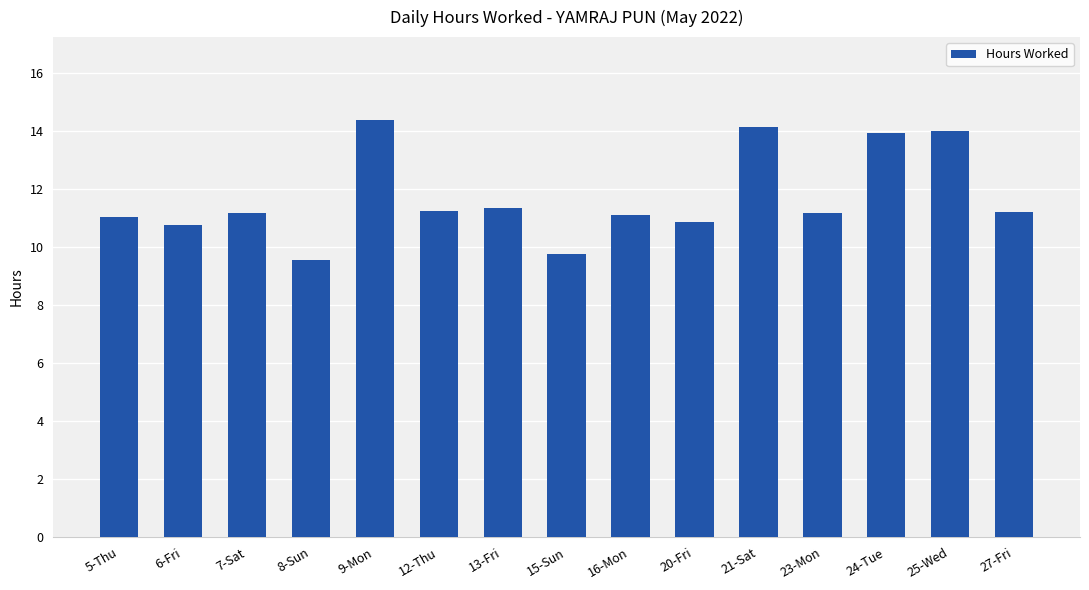

What is the difference between the maximum and second lowest values?

4.6